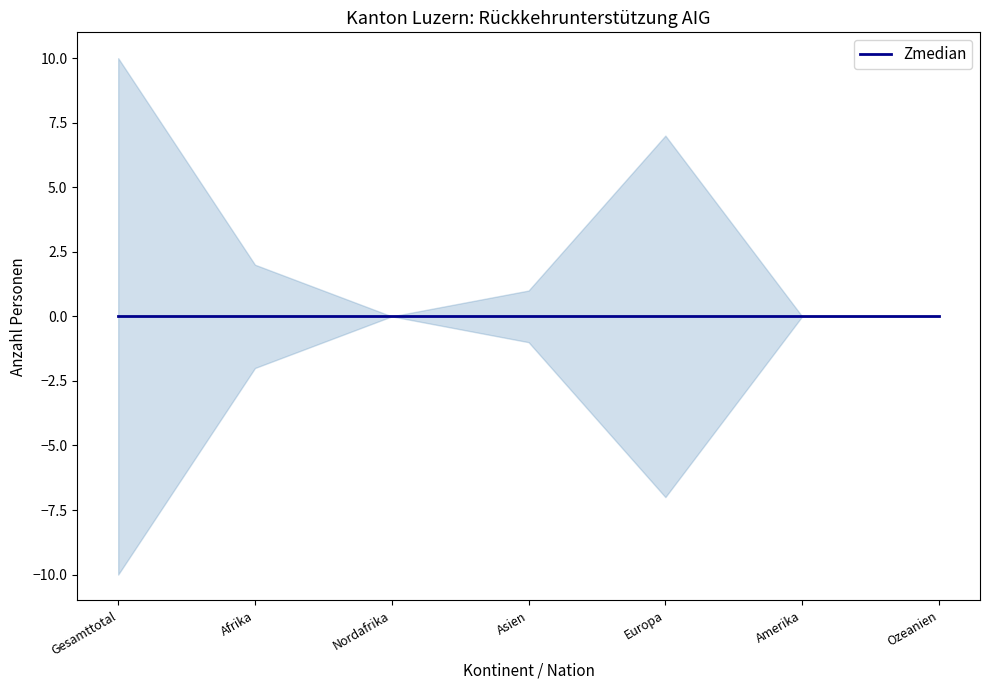

Is it true that Unkontrollierte Abreisen equals 1 at Asien?

False